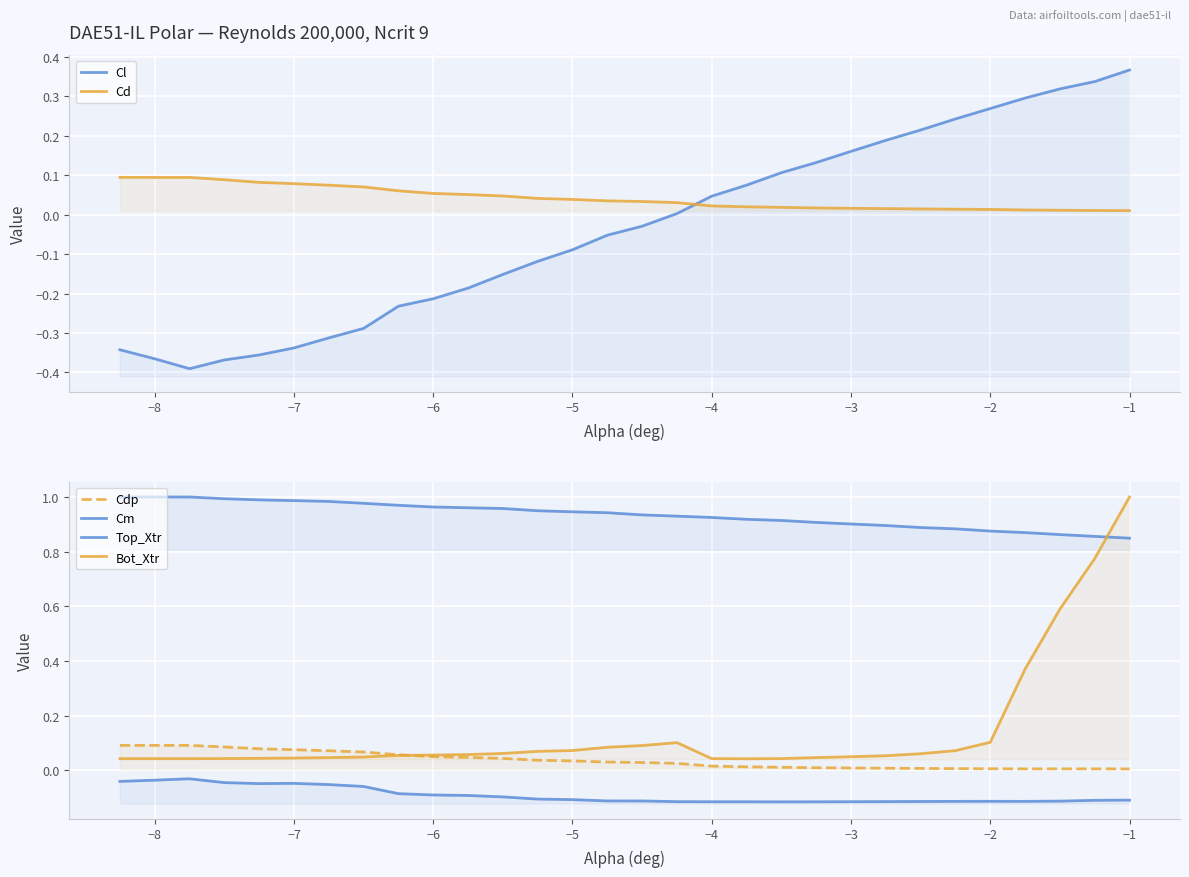

What is the difference between the maximum and minimum values in the Cd series?

0.1